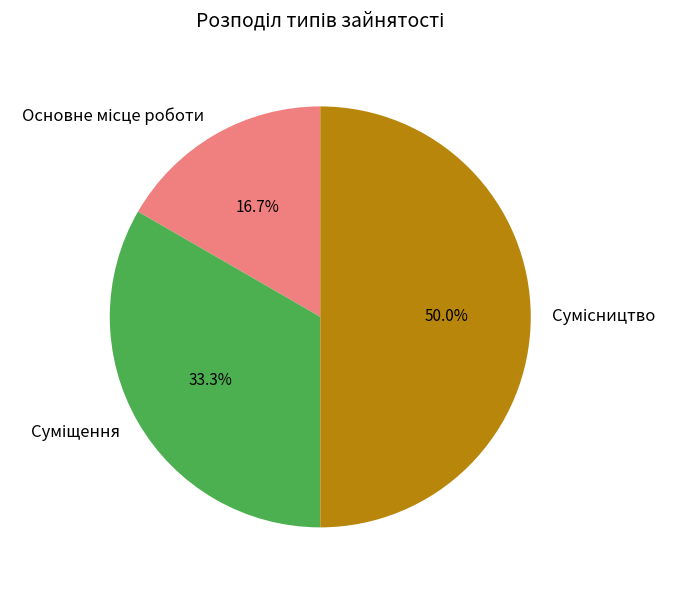

Count the number of slices in the pie.

3